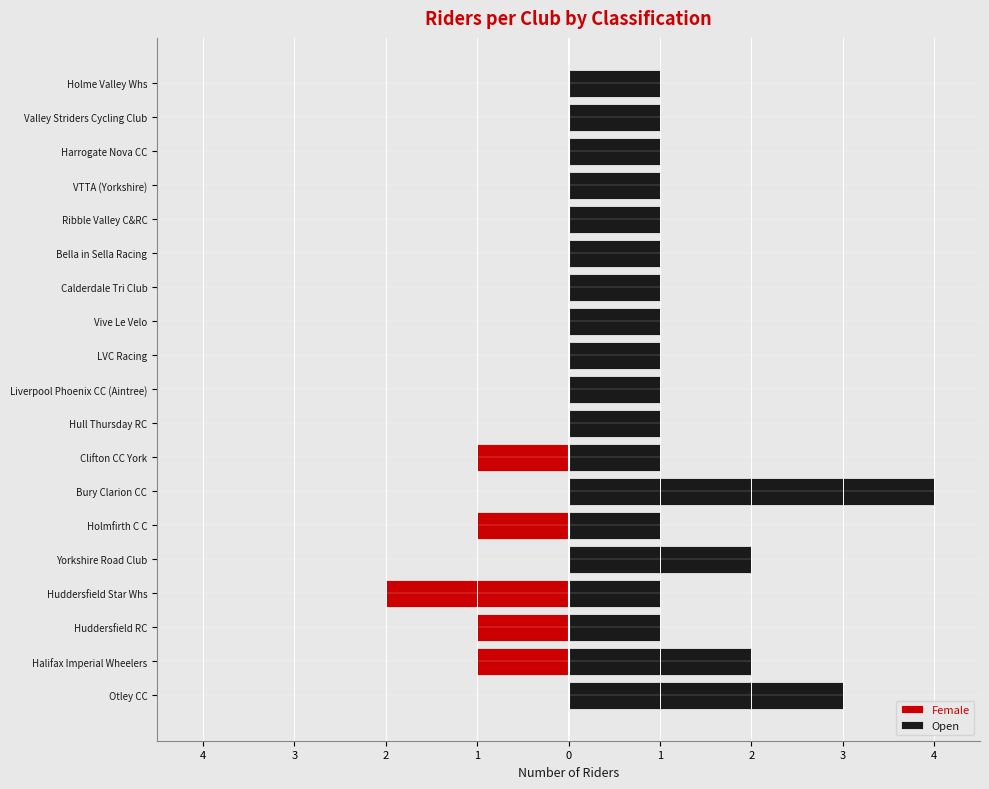

What is the average value of the Open series?

1